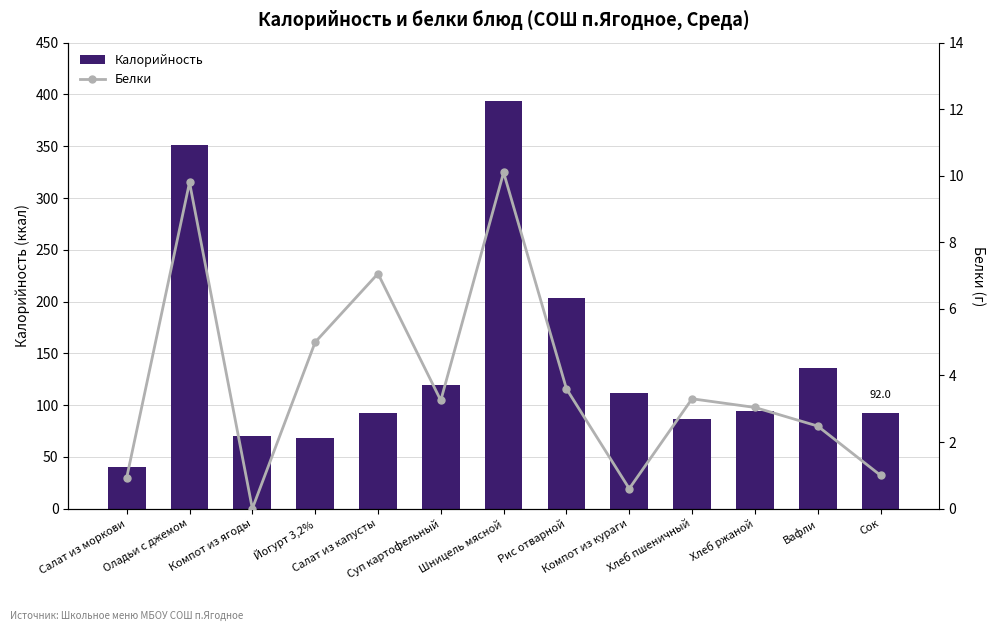

Reading right to left, transcribe all the data shown in this chart.

Калорийность: 92.0	135.4	94.4	87.0	111.2	203.6	394.0	119.2	92.5	68.0	69.7	351.0	40.2
Белки: 1.0	2.5	3.0	3.3	0.6	3.6	10.1	3.2	7.1	5.0	0.0	9.8	0.9